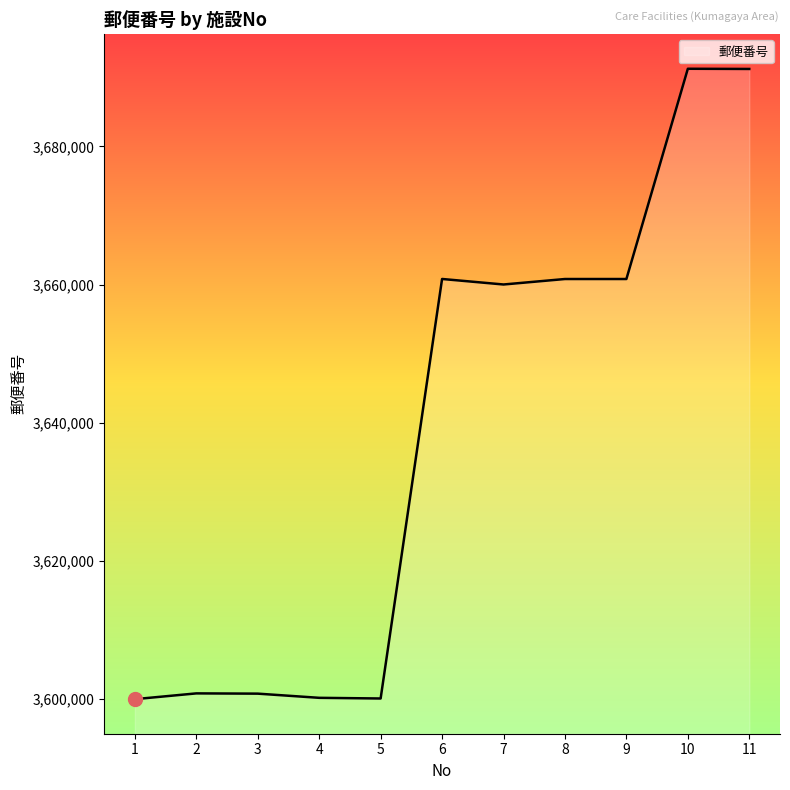

What is the minimum value shown in the chart?

3600017